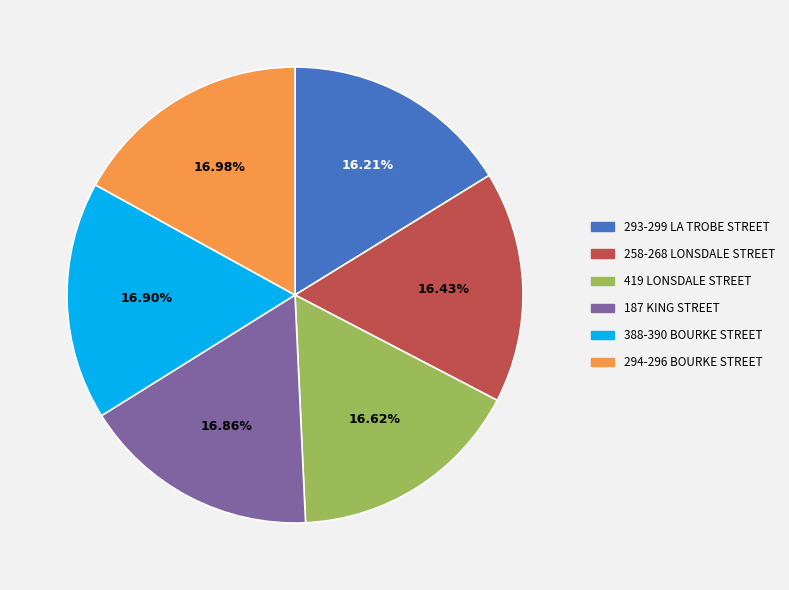

Is it true that 388-390 BOURKE STREET is 17% of the pie?

True